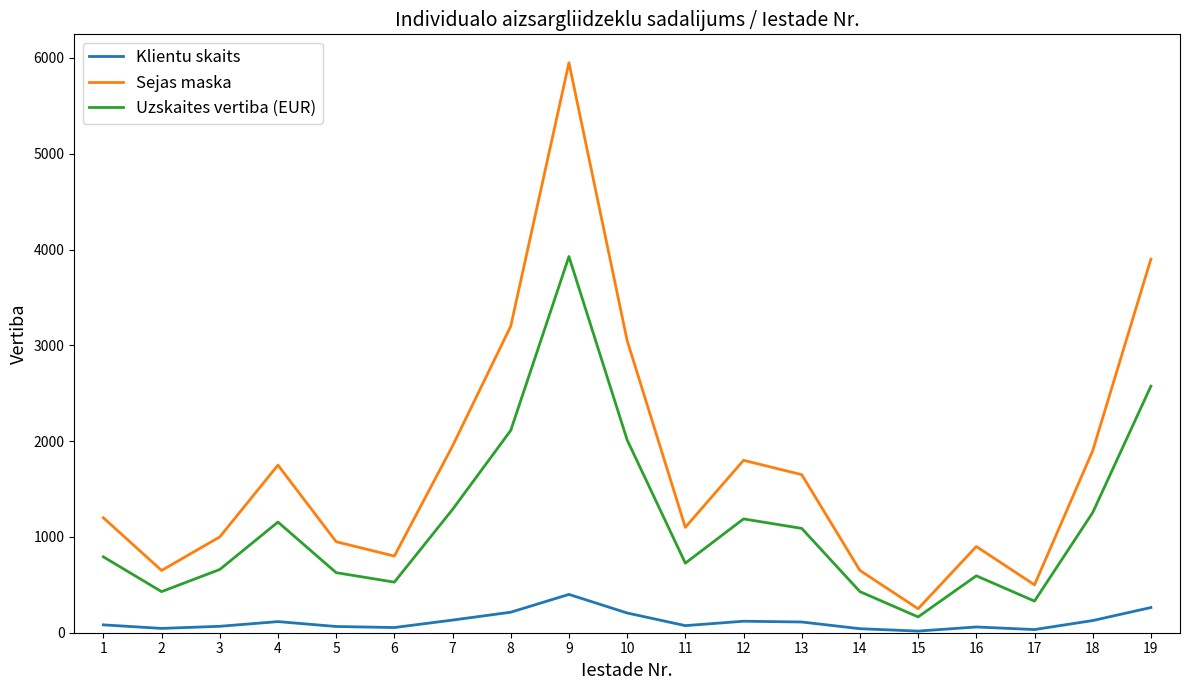

Which category has the highest value across all series?

9